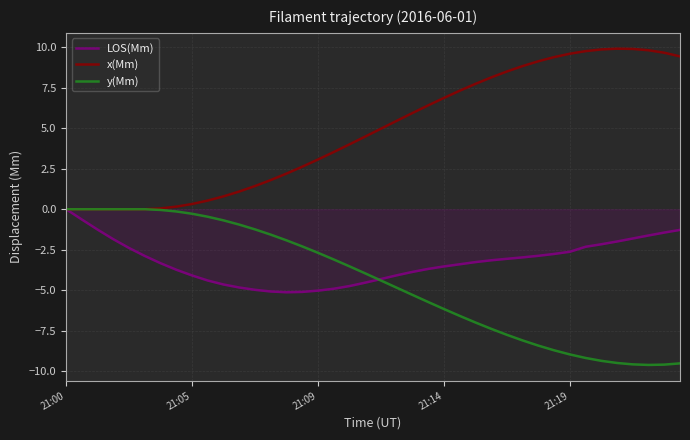

What is the greatest value displayed?

9.9